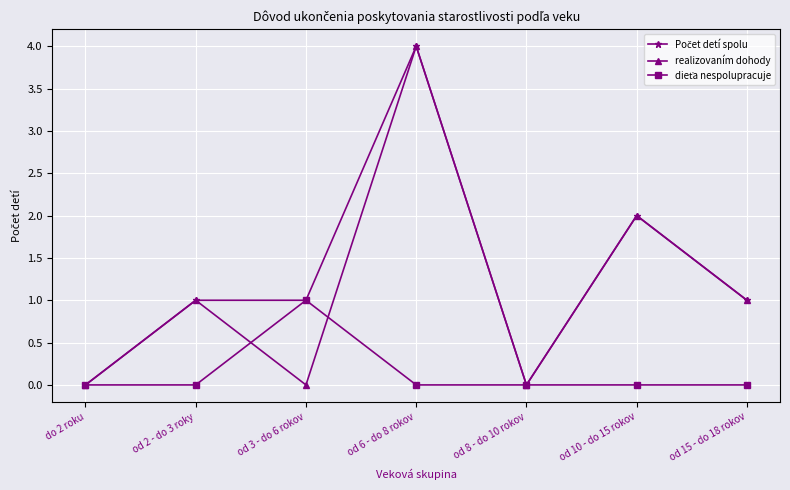

What position from the right is od 8 - do 10 rokov?

3